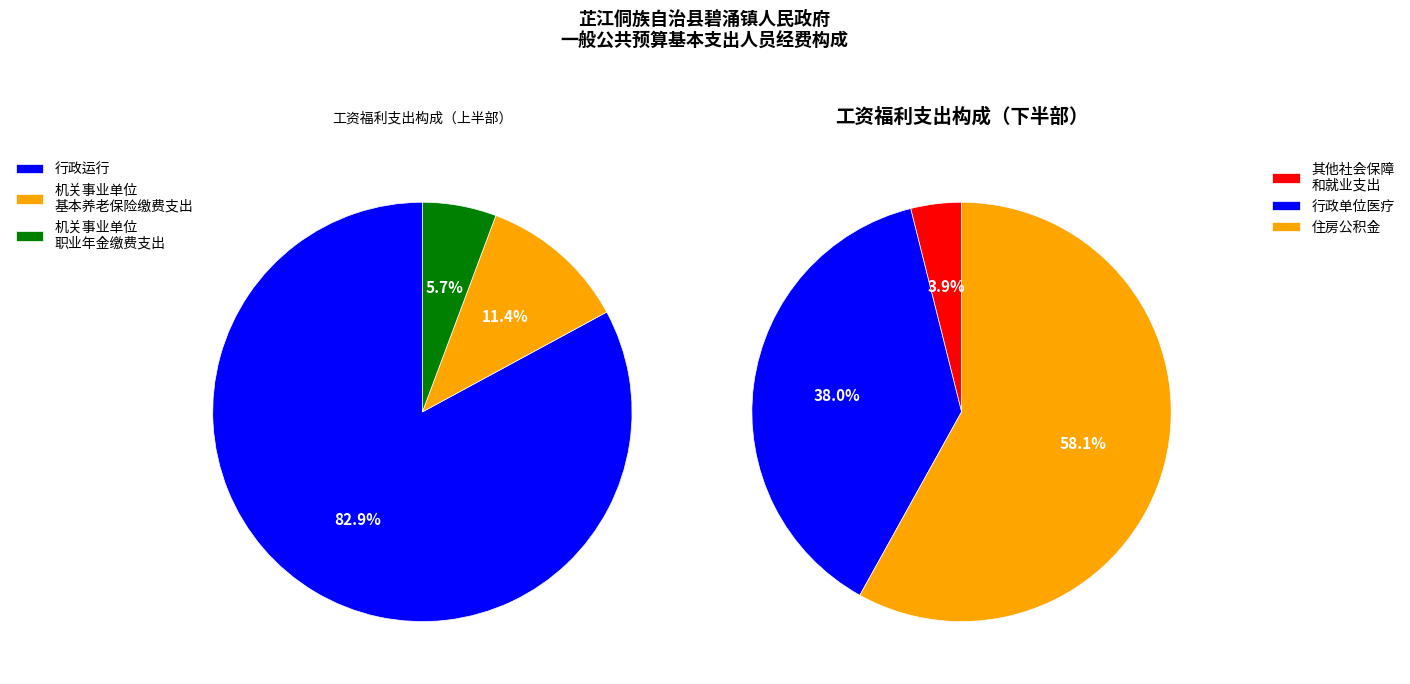

How many slices are in this pie chart?

6